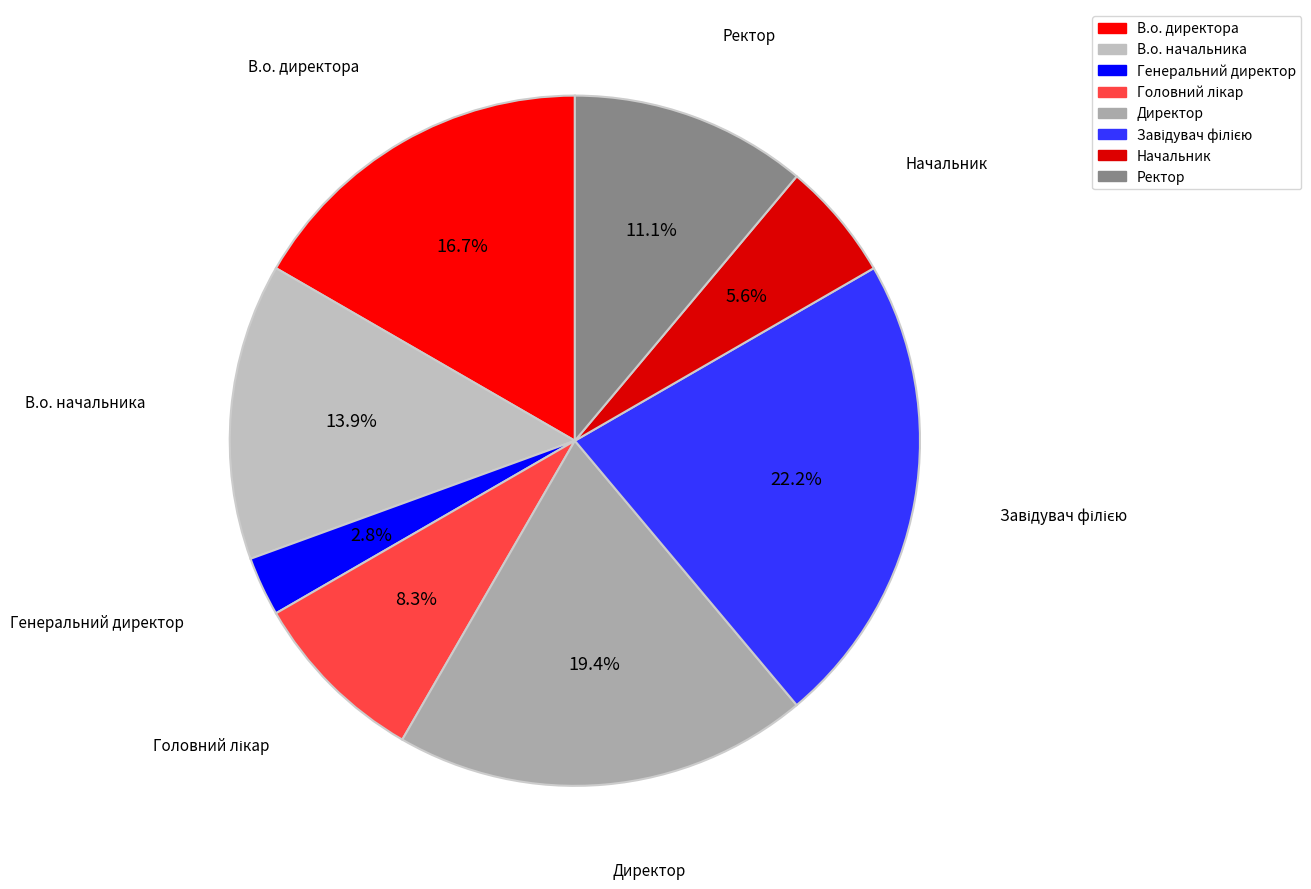

Count the number of slices in the pie.

8